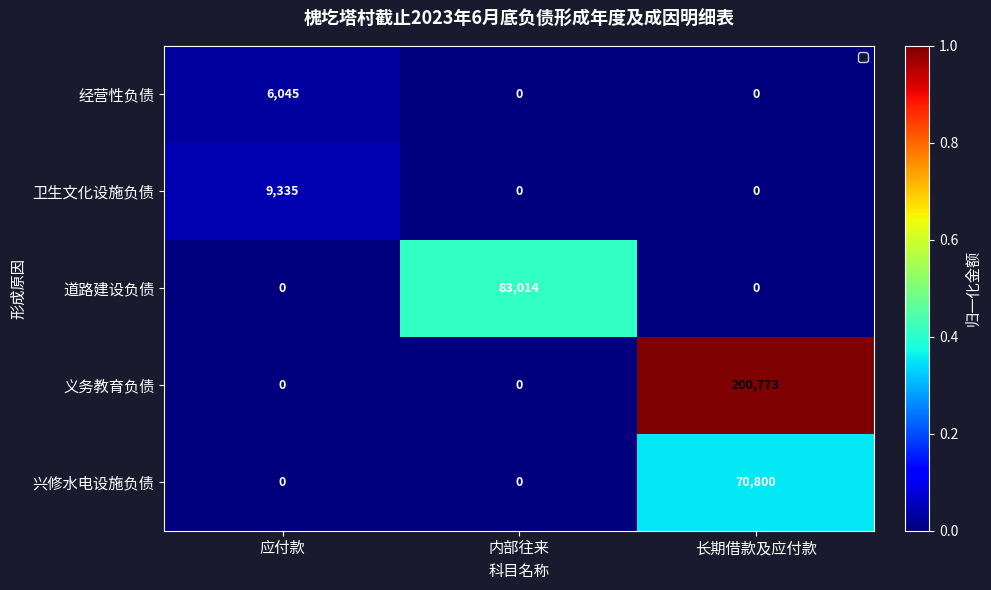

Count the 道路建设负债 values in the range 0 to 83014.

3